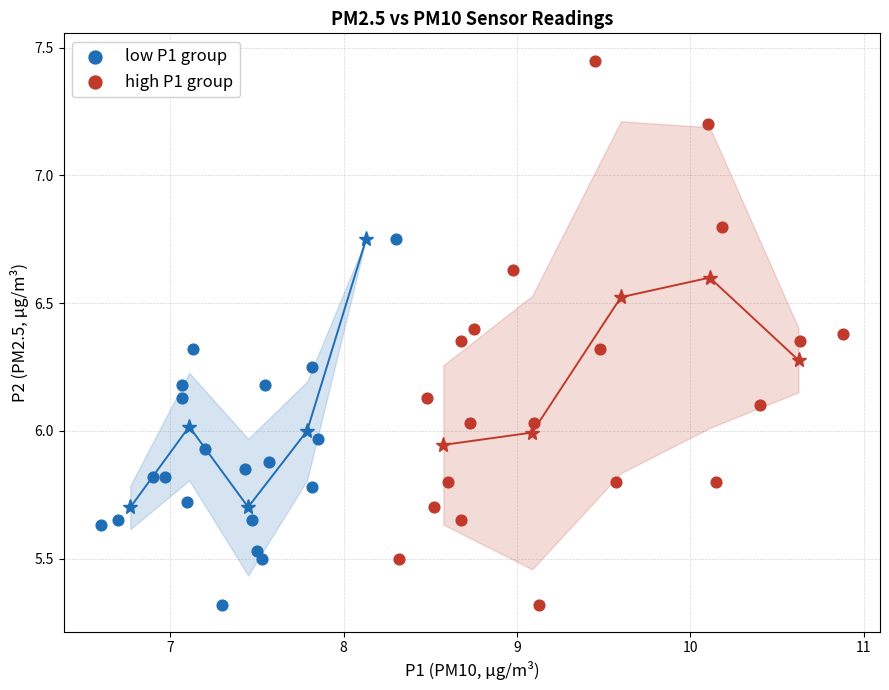

Which series contains the highest Y value?

high P1 group